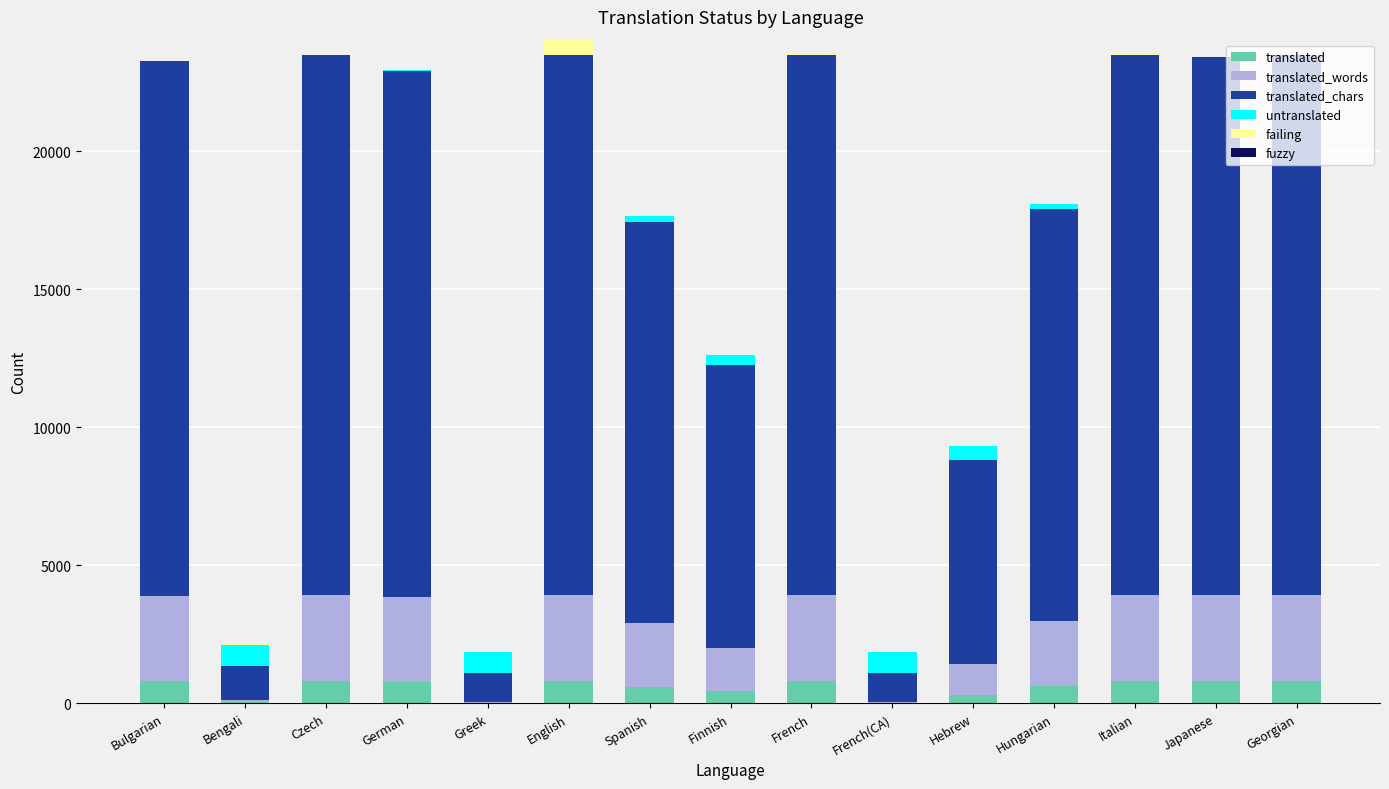

What is the maximum value for translated?

808